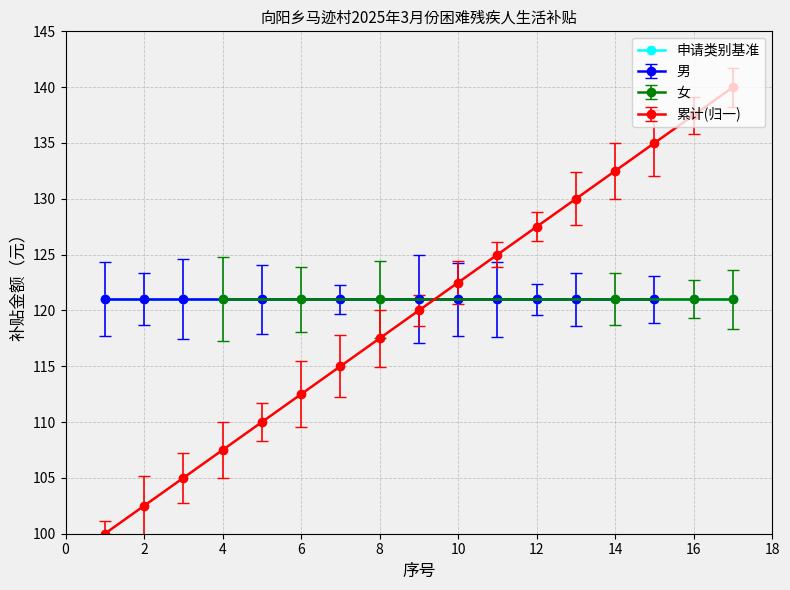

What is the maximum value for 累计(归一)?

140.0